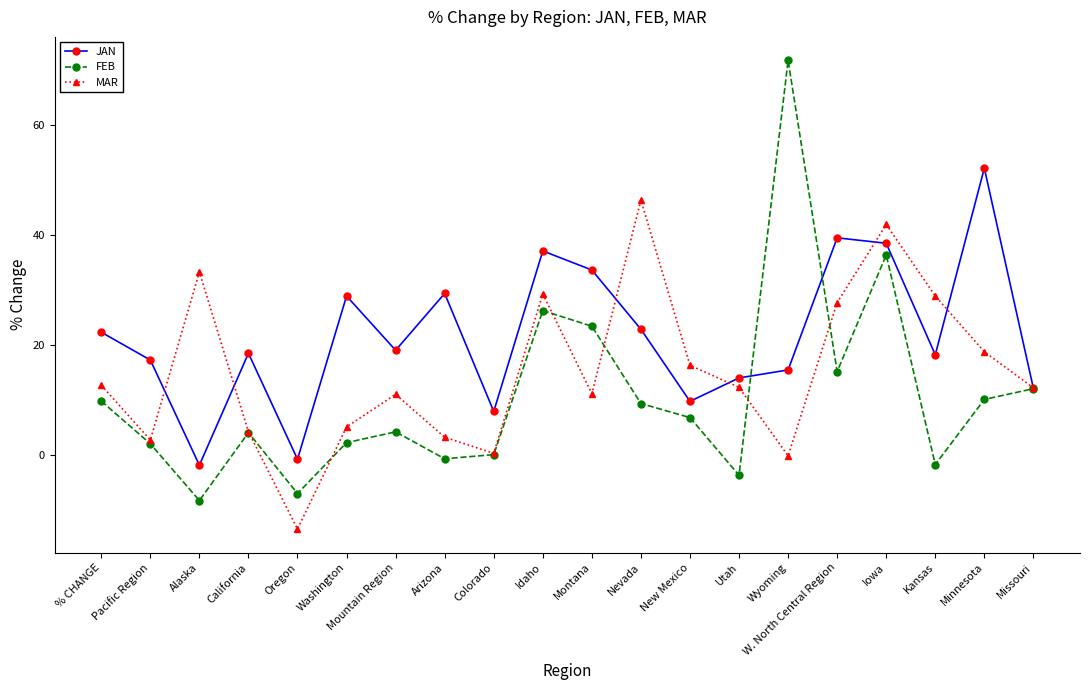

Which category has the highest value across all series?

Wyoming